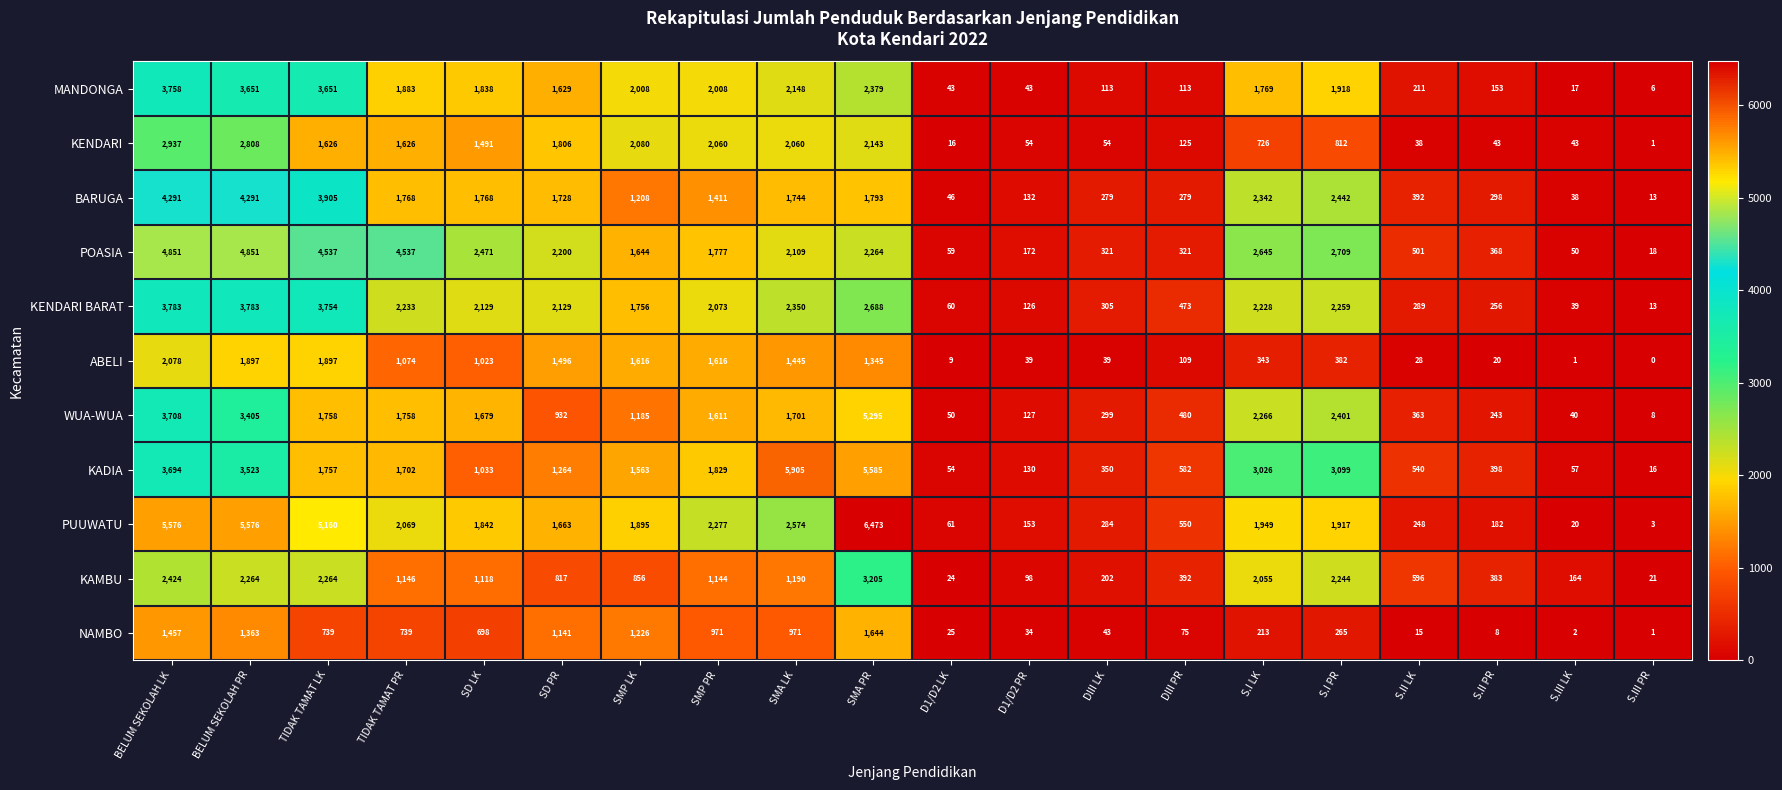

Read the MANDONGA value at SMA PR, to the nearest 50.

2400